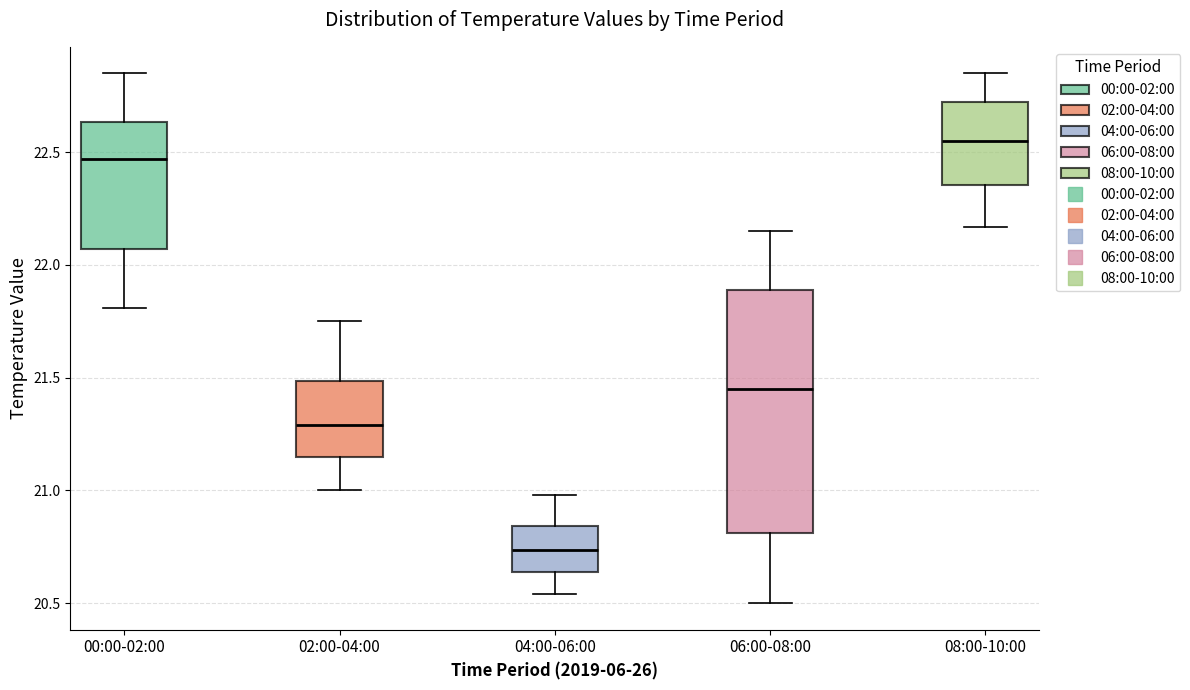

Which box is the tallest, from its lower edge to its upper edge?

06:00-08:00